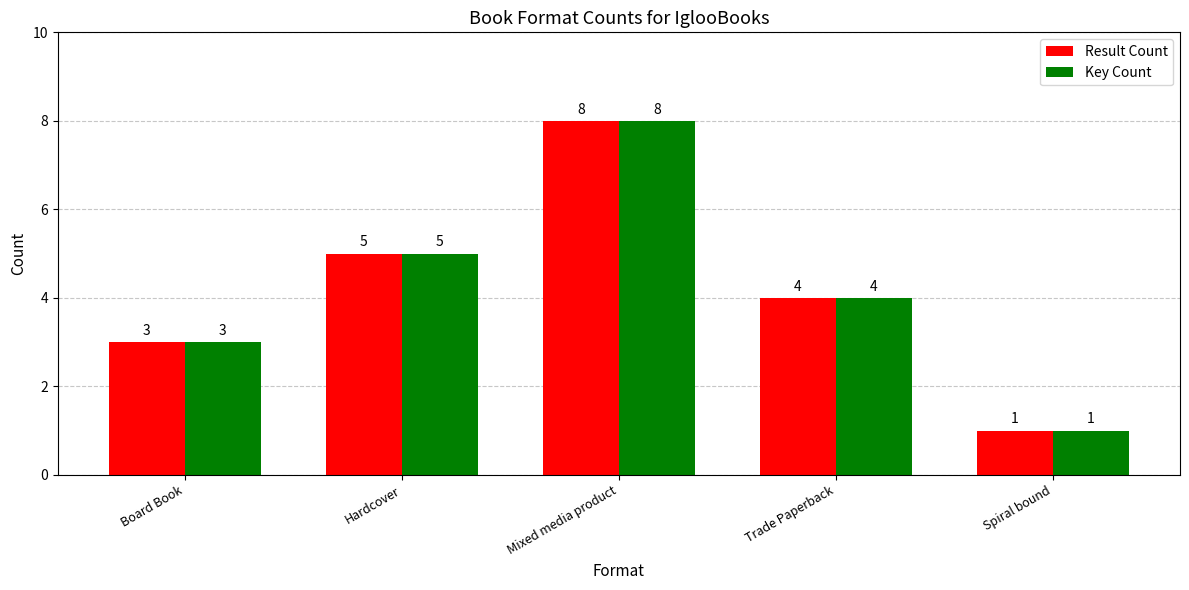

Count the number of categories in the chart.

5